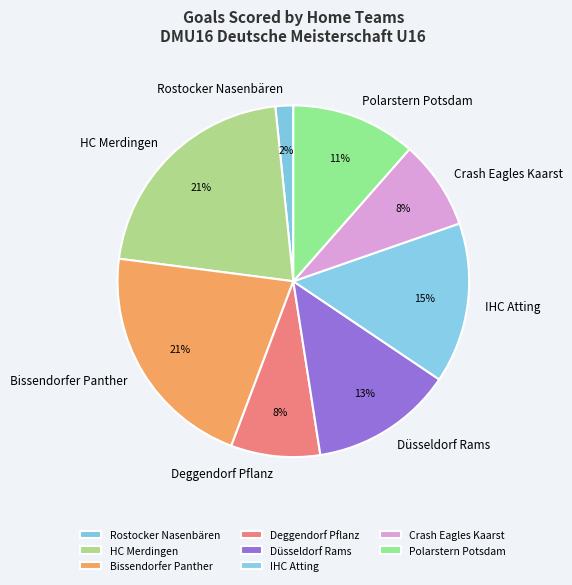

Is it true that Crash Eagles Kaarst is 8% of the pie?

True